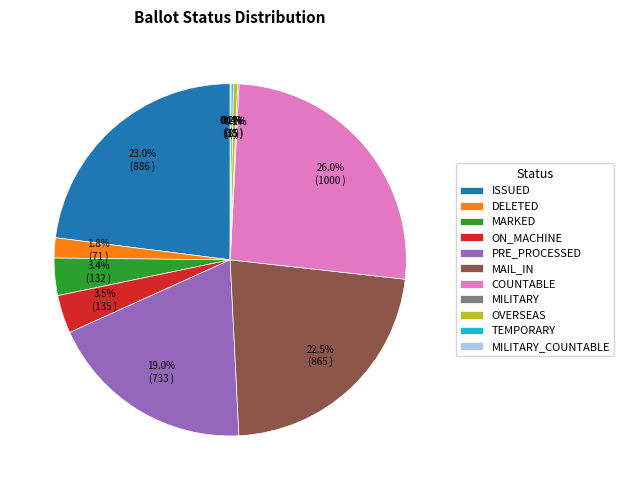

Is there a majority slice in this chart?

No